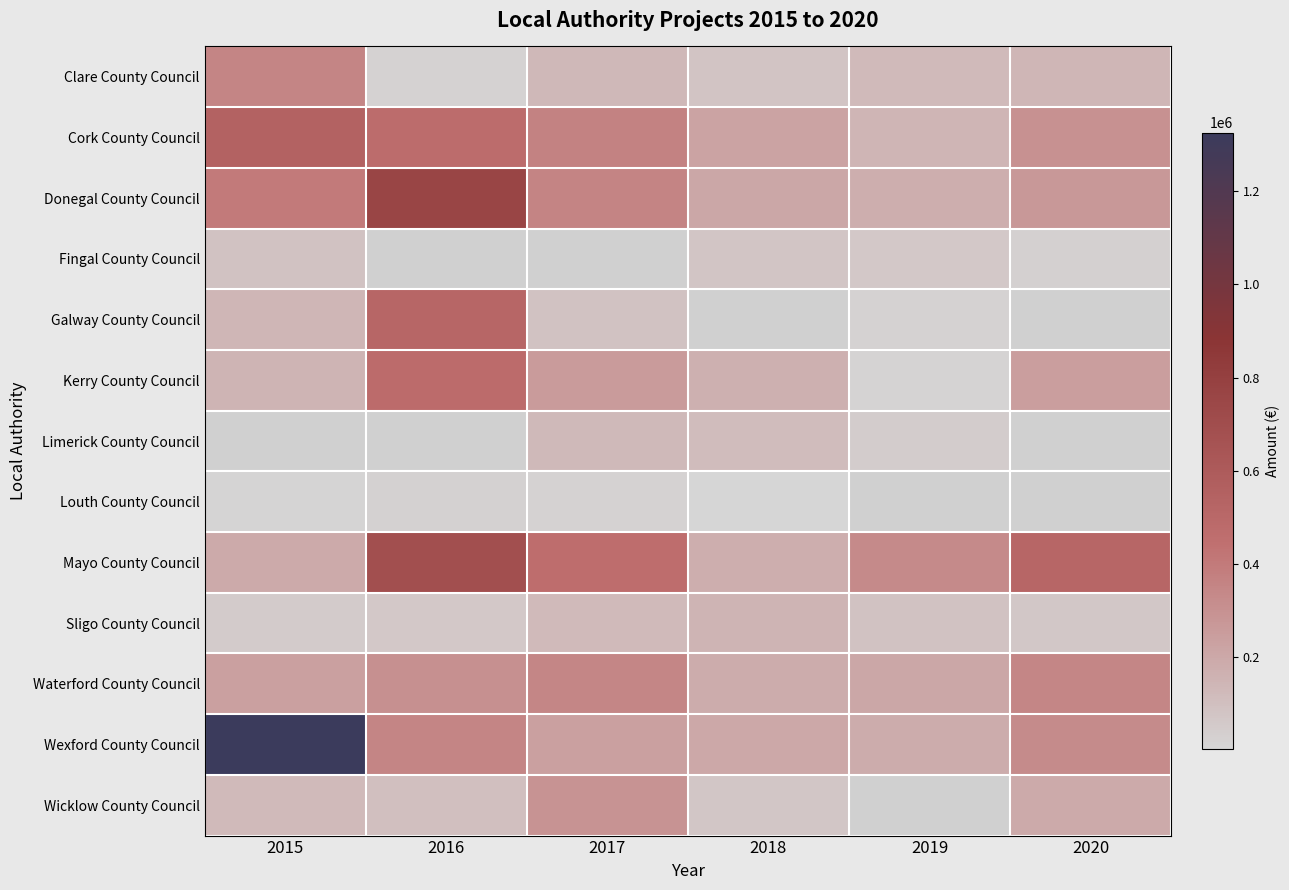

Between 2018 and 2019, which is larger?

2019